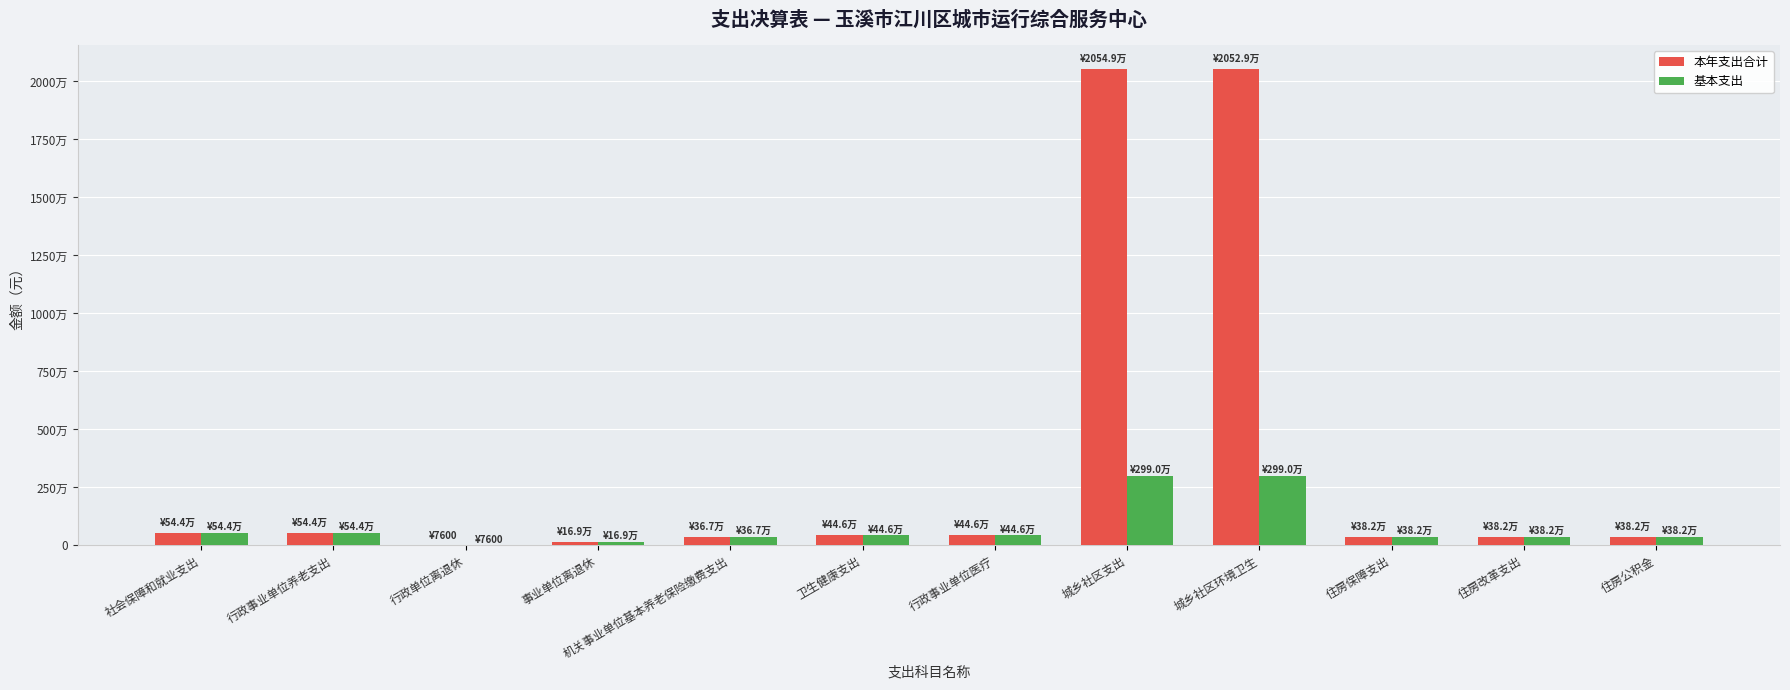

Rank the series by their maximum value, from lowest to highest.

基本支出, 本年支出合计